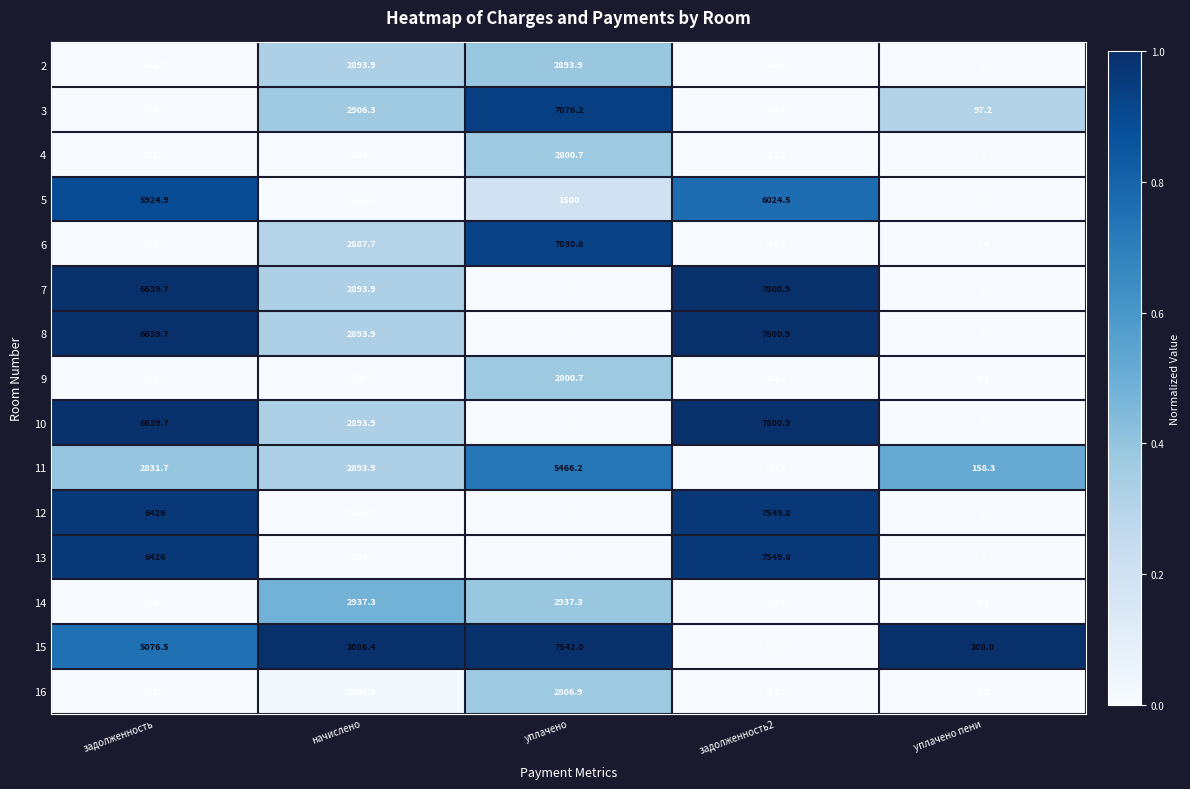

Read the 8 value at задолженность2.

7800.9